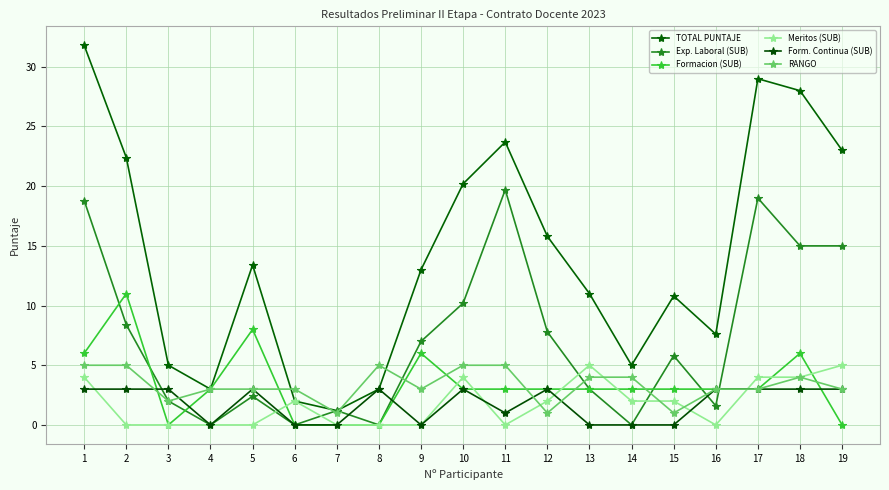

In Meritos (SUB), how many points are higher than both neighbors (excluding endpoints)?

3